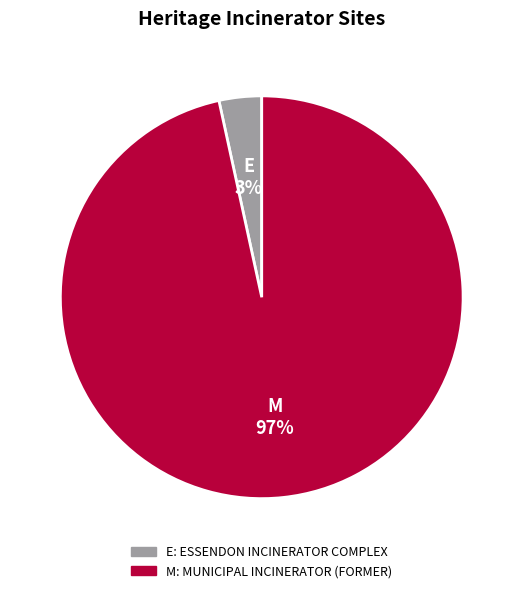

To the nearest percent, what is the average slice percentage?

50%